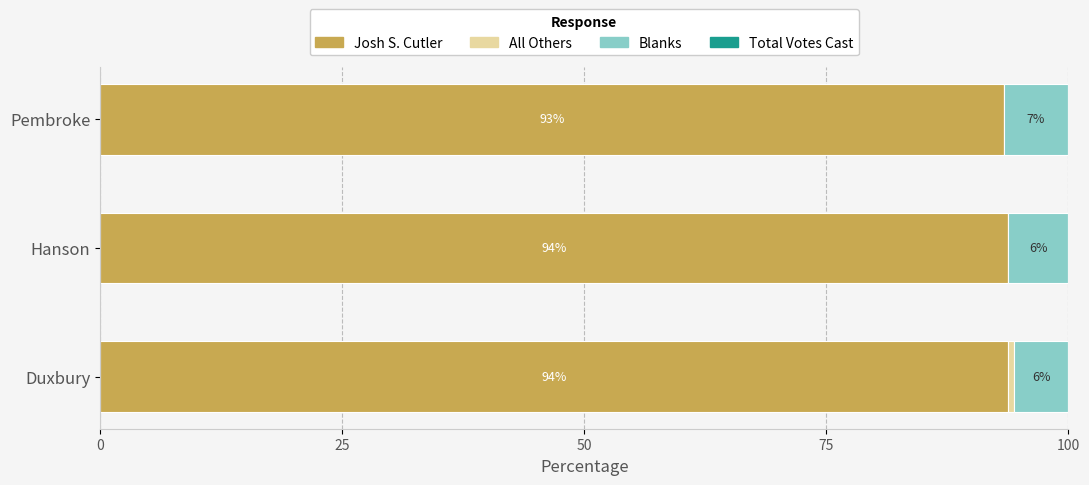

What value does the Josh S. Cutler series have at Pembroke?

93.3